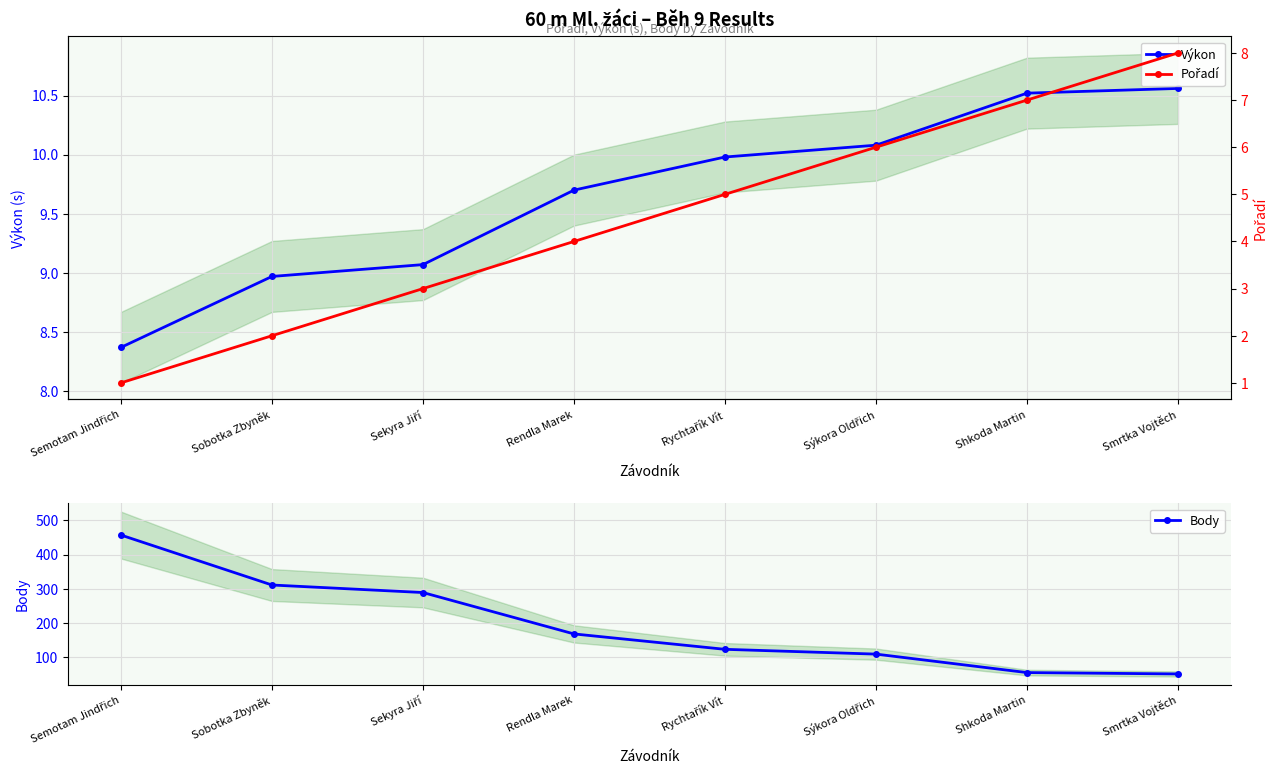

What is the difference between the Pořadí values at Rendla Marek and Sobotka Zbyněk?

2.0